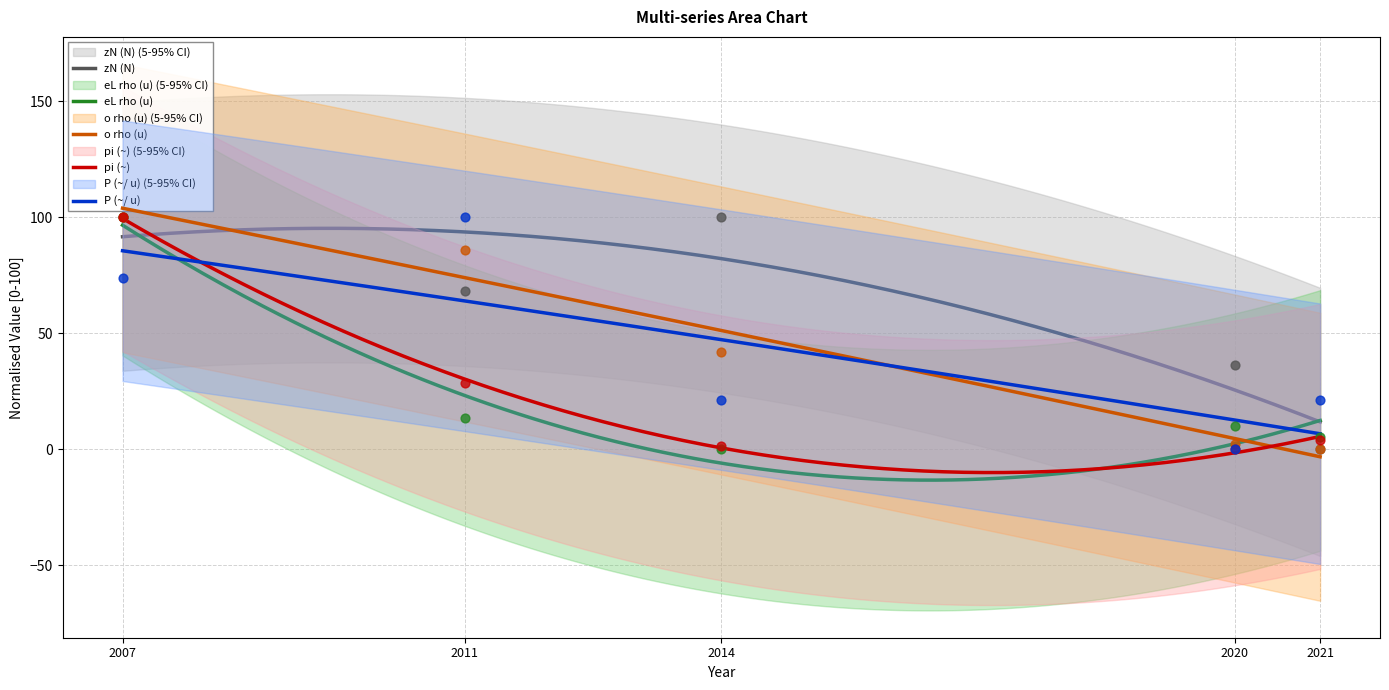

At which category is the sum across all series the highest?

2007